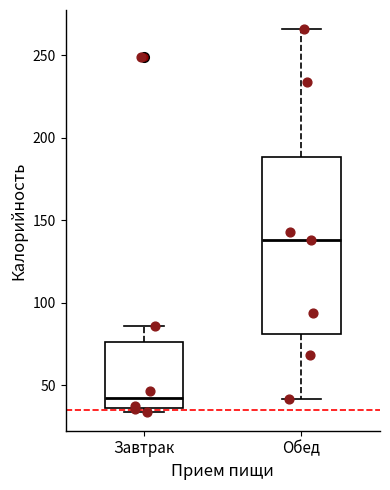

Where does the lower whisker of the box for Обед end on the y-axis? The values are not printed on the chart, so give them approximately, as read against the axis.

40